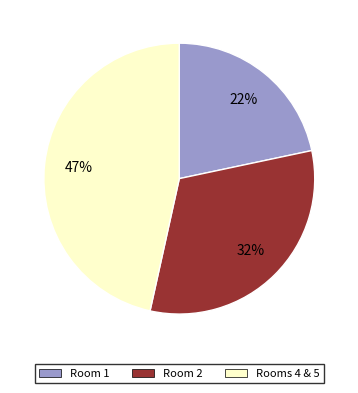

Is there any slice that represents more than half of the pie?

No